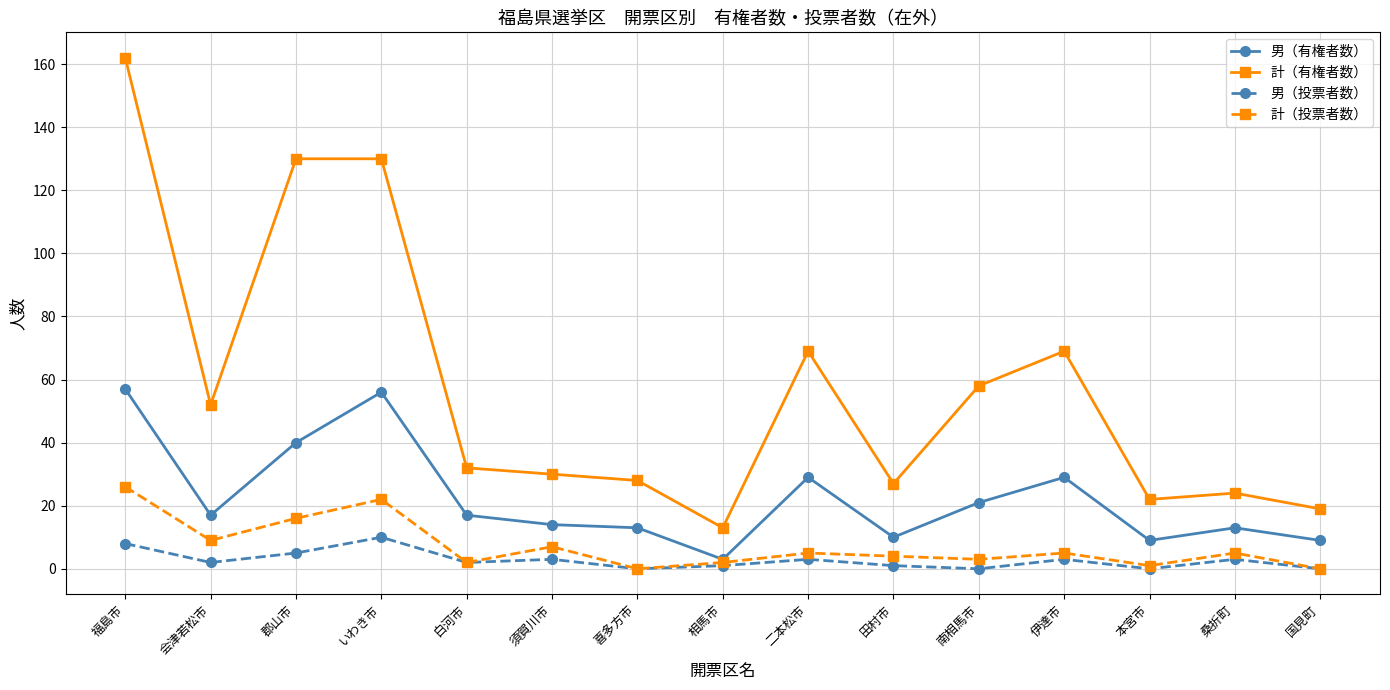

Reading left to right, extract all data points from this chart.

男（有権者数）: 福島市=57	会津若松市=17	郡山市=40	いわき市=56	白河市=17	須賀川市=14	喜多方市=13	相馬市=3	二本松市=29	田村市=10	南相馬市=21	伊達市=29	本宮市=9	桑折町=13	国見町=9
計（有権者数）: 福島市=162	会津若松市=52	郡山市=130	いわき市=130	白河市=32	須賀川市=30	喜多方市=28	相馬市=13	二本松市=69	田村市=27	南相馬市=58	伊達市=69	本宮市=22	桑折町=24	国見町=19
男（投票者数）: 福島市=8	会津若松市=2	郡山市=5	いわき市=10	白河市=2	須賀川市=3	喜多方市=0	相馬市=1	二本松市=3	田村市=1	南相馬市=0	伊達市=3	本宮市=0	桑折町=3	国見町=0
計（投票者数）: 福島市=26	会津若松市=9	郡山市=16	いわき市=22	白河市=2	須賀川市=7	喜多方市=0	相馬市=2	二本松市=5	田村市=4	南相馬市=3	伊達市=5	本宮市=1	桑折町=5	国見町=0